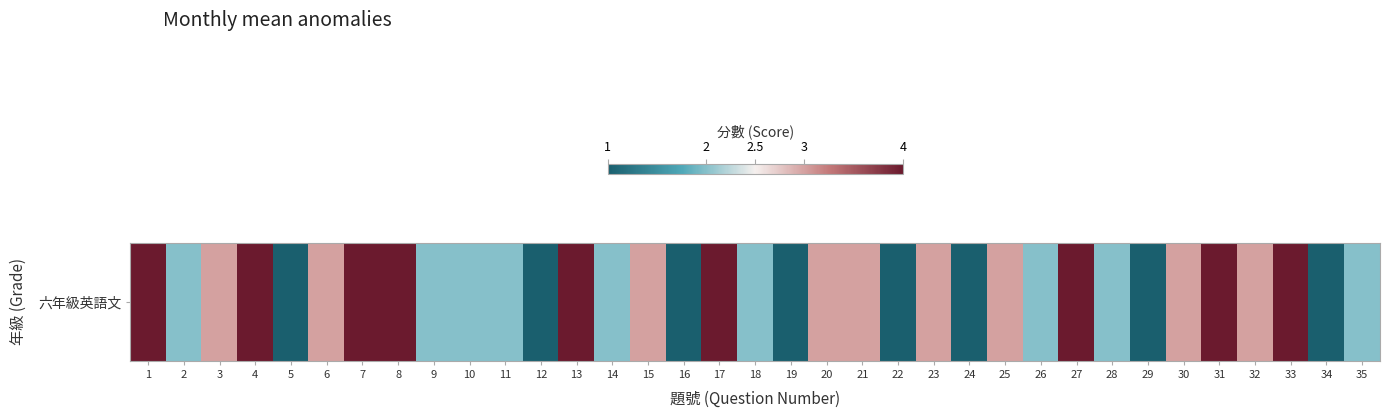

Reading right to left, extract all data points from this chart.

2	1	4	3	4	3	1	2	4	2	3	1	3	1	3	3	1	2	4	1	3	2	4	1	2	2	2	4	4	3	1	4	3	2	4